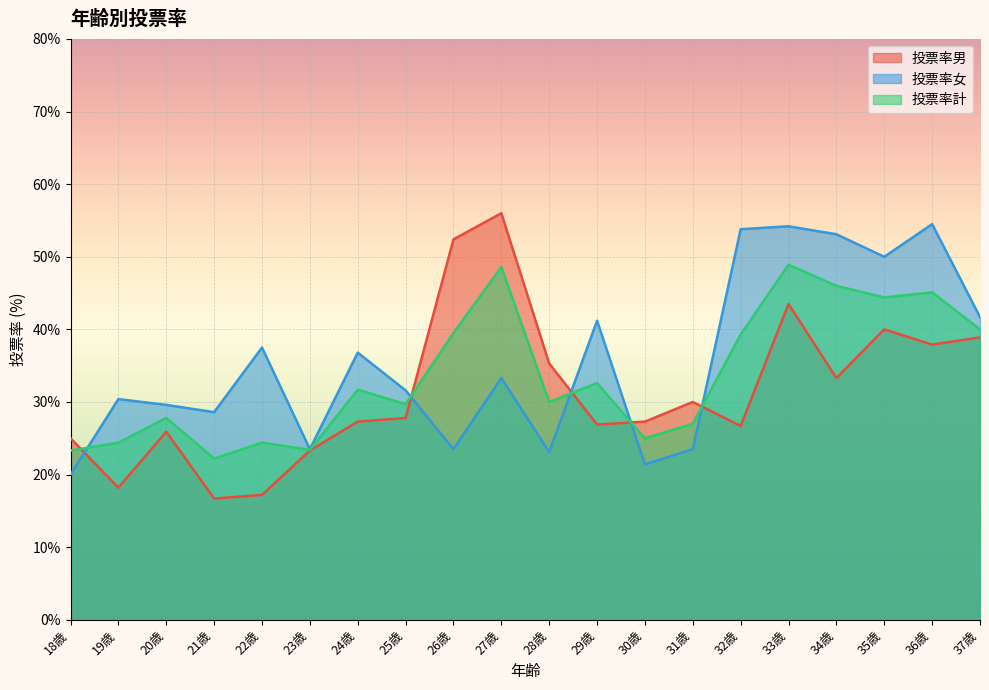

List the series in order of their peak value, highest first.

投票率男, 投票率女, 投票率計